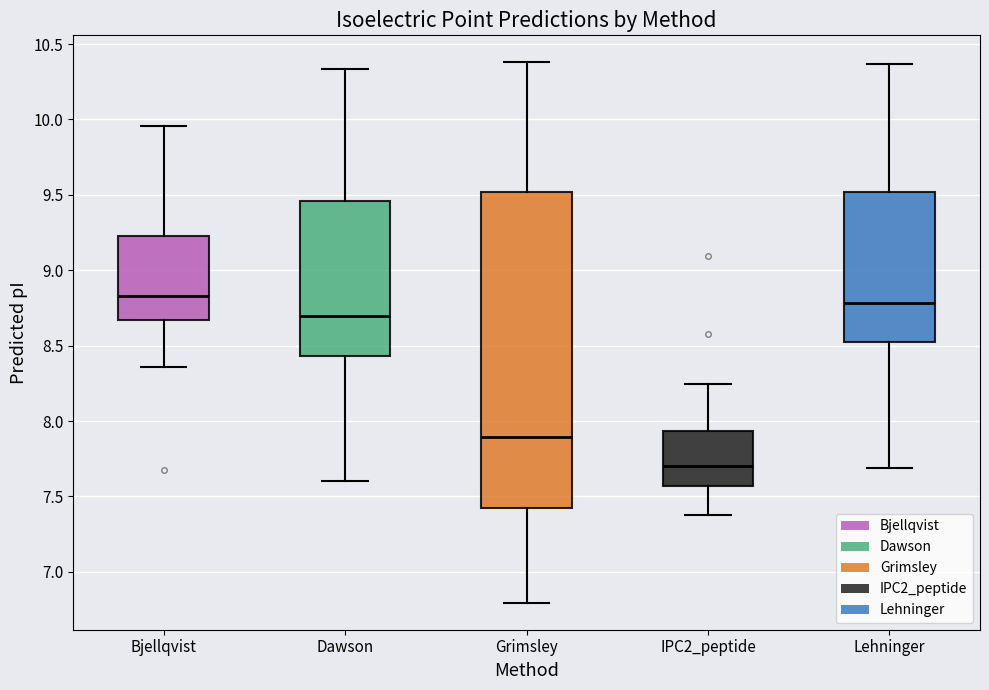

Reading left to right, transcribe this box plot: for each box, give where its median line is, the range the box spans, and where its two whiskers end, as read against the y-axis. The values are not printed on the chart, so give them approximately, as read against the axis.

Bjellqvist: median 8.85, box 8.65 to 9.20, whiskers 8.35 to 9.95
Dawson: median 8.70, box 8.45 to 9.45, whiskers 7.60 to 10.35
Grimsley: median 7.90, box 7.40 to 9.50, whiskers 6.80 to 10.40
IPC2_peptide: median 7.70, box 7.55 to 7.95, whiskers 7.40 to 8.25
Lehninger: median 8.80, box 8.50 to 9.50, whiskers 7.70 to 10.35